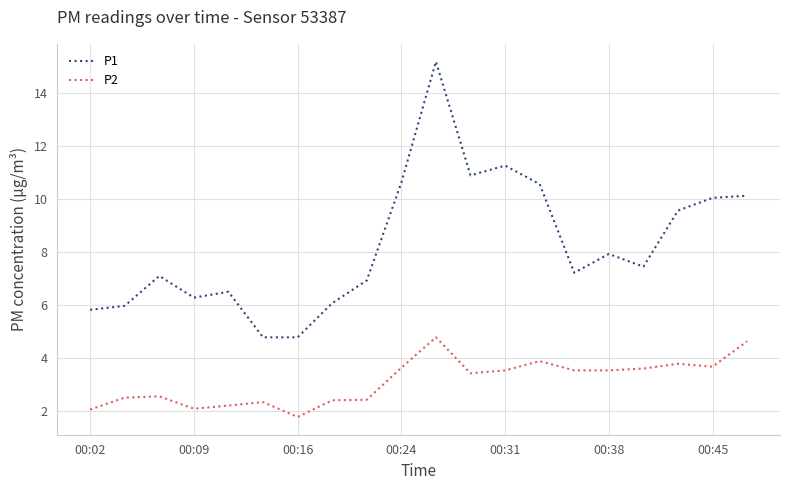

Which series has the largest range (max minus min)?

P1